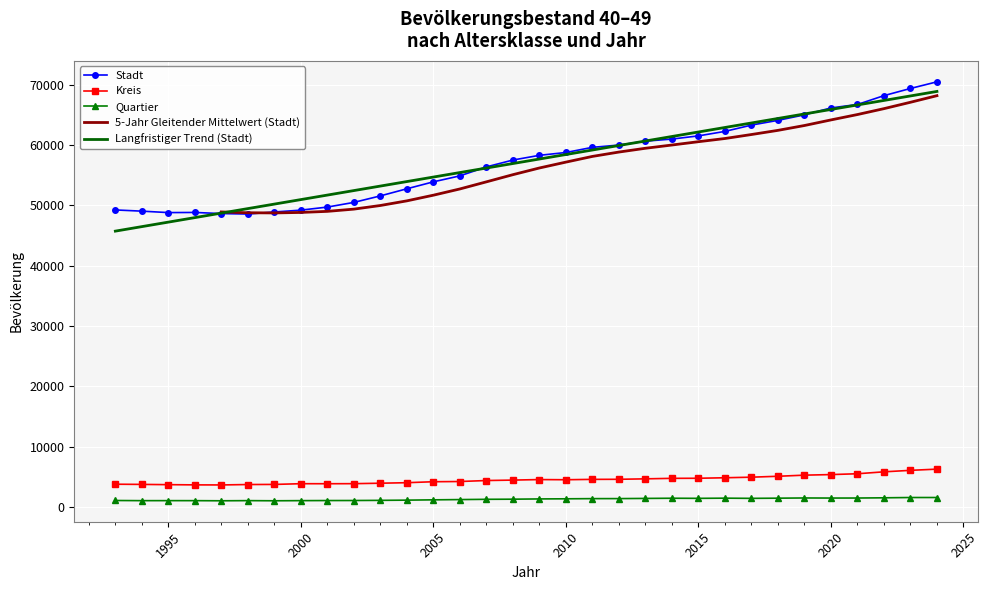

What is the difference between the Quartier values at 2019 and 2004?

360